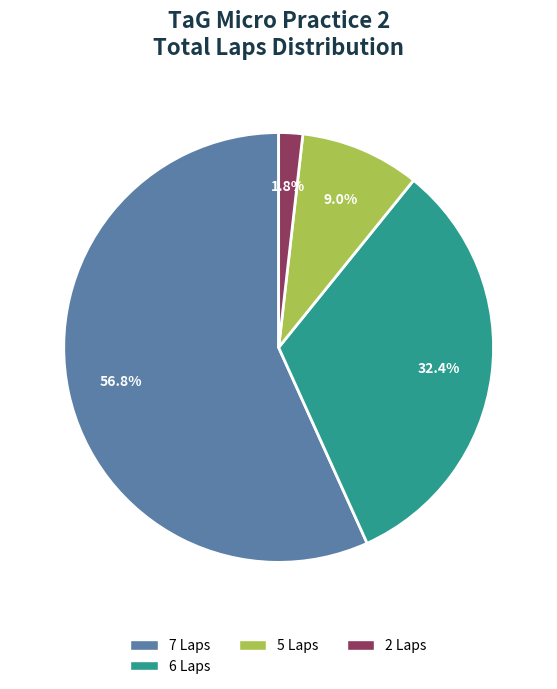

Does any single category account for the majority?

Yes